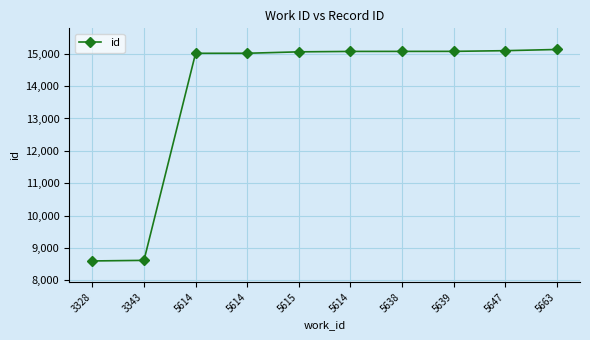

What is the maximum value shown in the chart?

15132